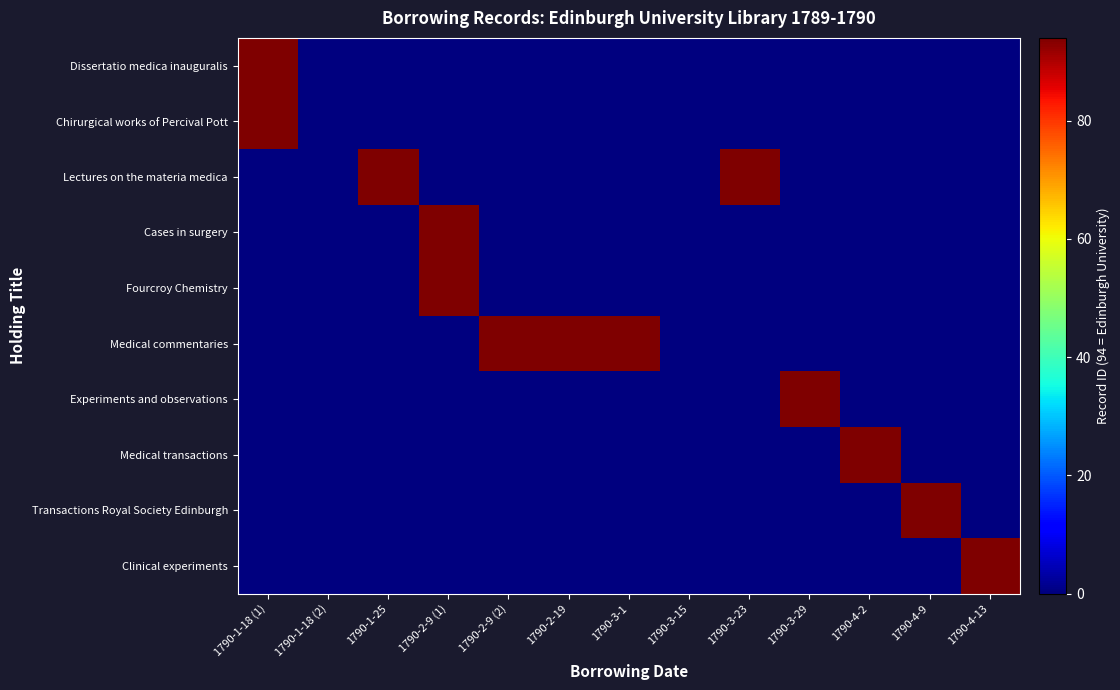

Which has a higher value, 1790-1-18 (2) or 1790-4-13?

1790-1-18 (2)